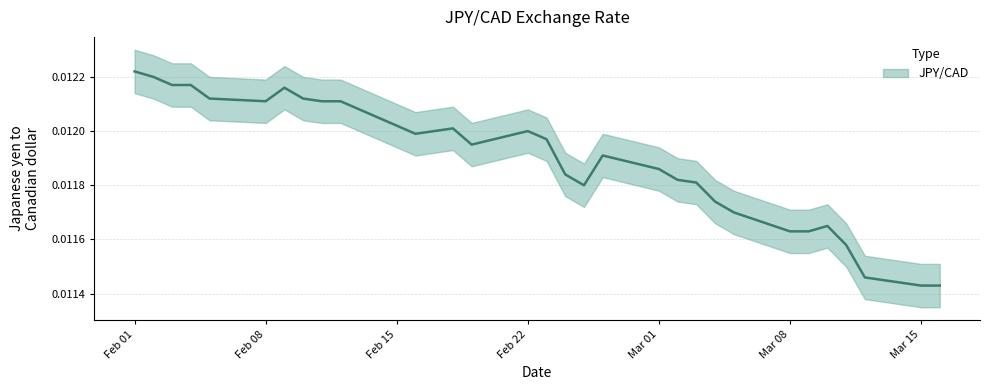

How many values are between 0 and 1?

31